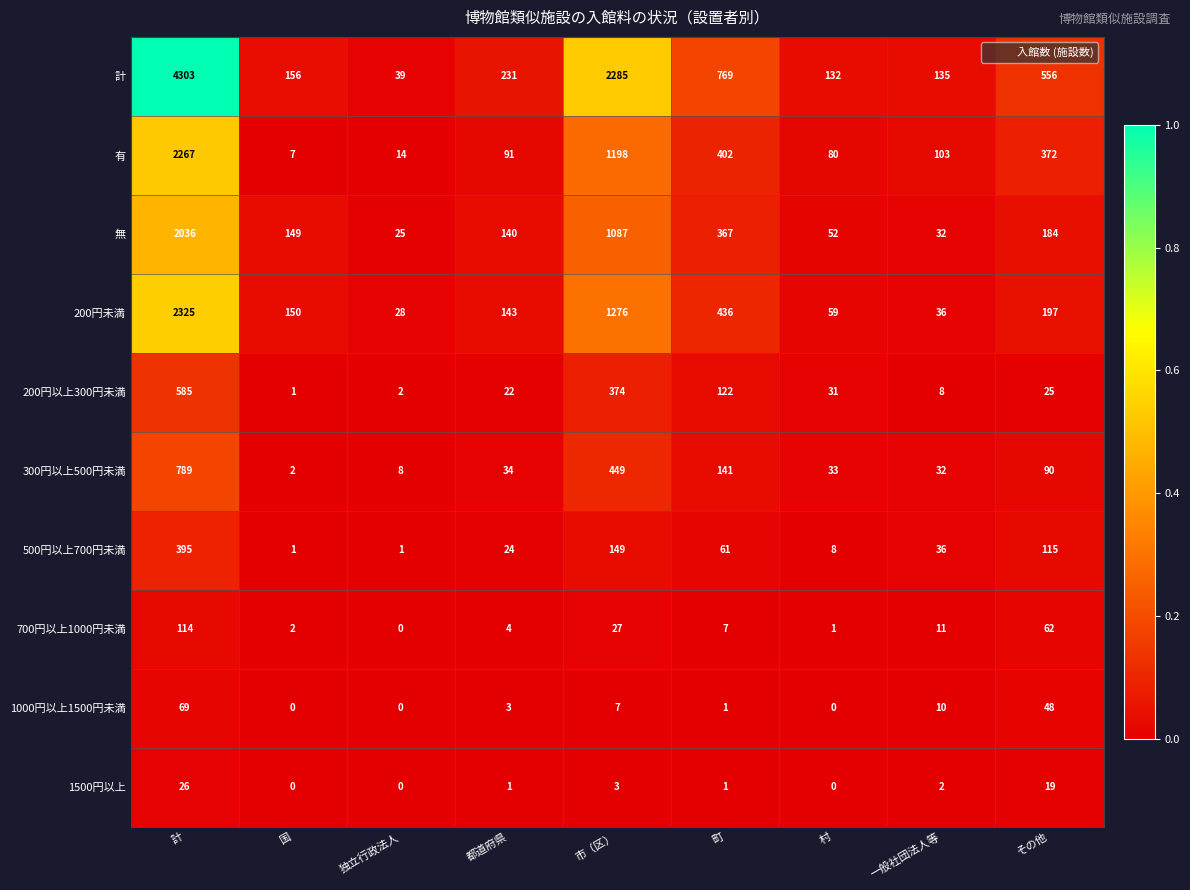

How many categories are shown in the chart?

9